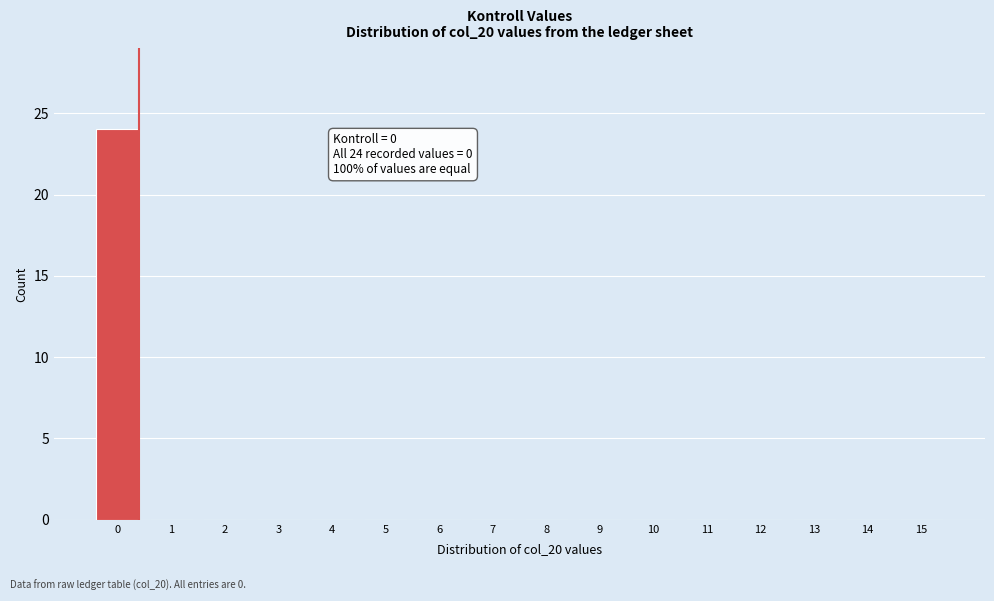

Reading right to left, what are all the values shown in this chart?

15=0	14=0	13=0	12=0	11=0	10=0	9=0	8=0	7=0	6=0	5=0	4=0	3=0	2=0	1=0	0=24